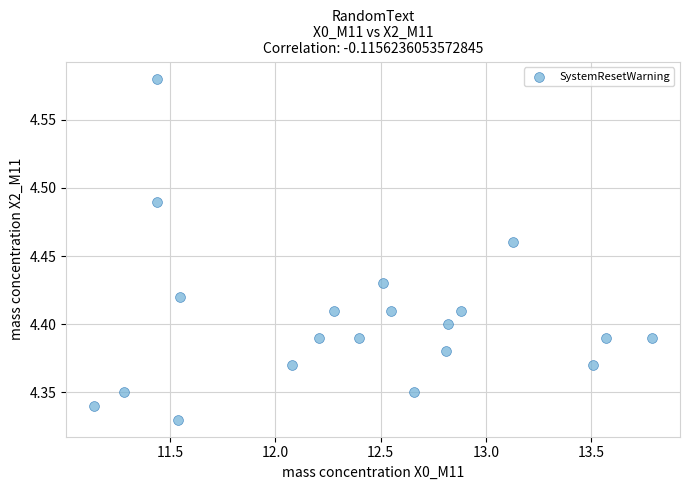

What is the range of X values (max minus min)?

2.6